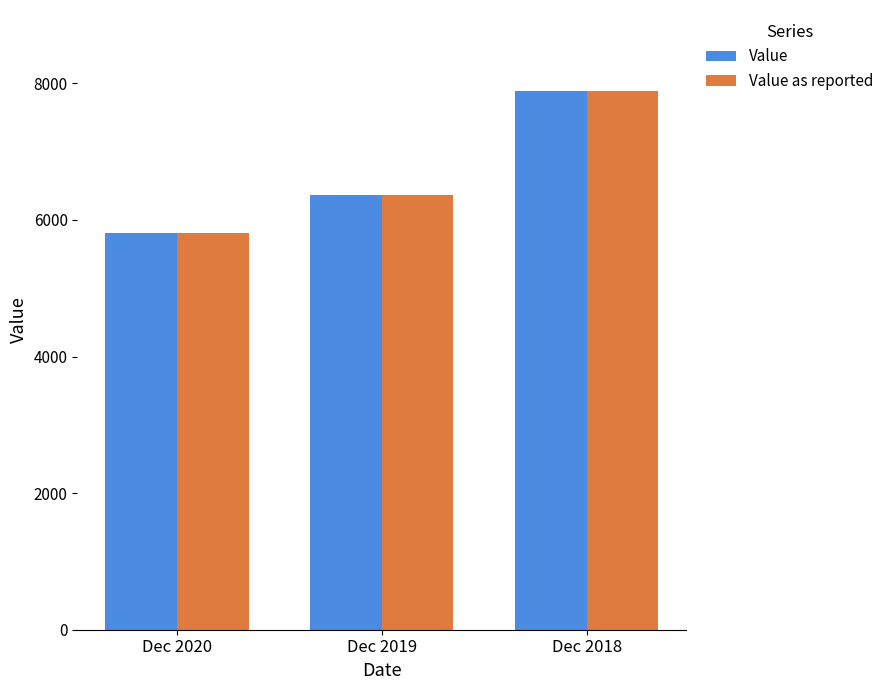

What is the sum of the Value values at Dec 2018 and Dec 2020?

13700